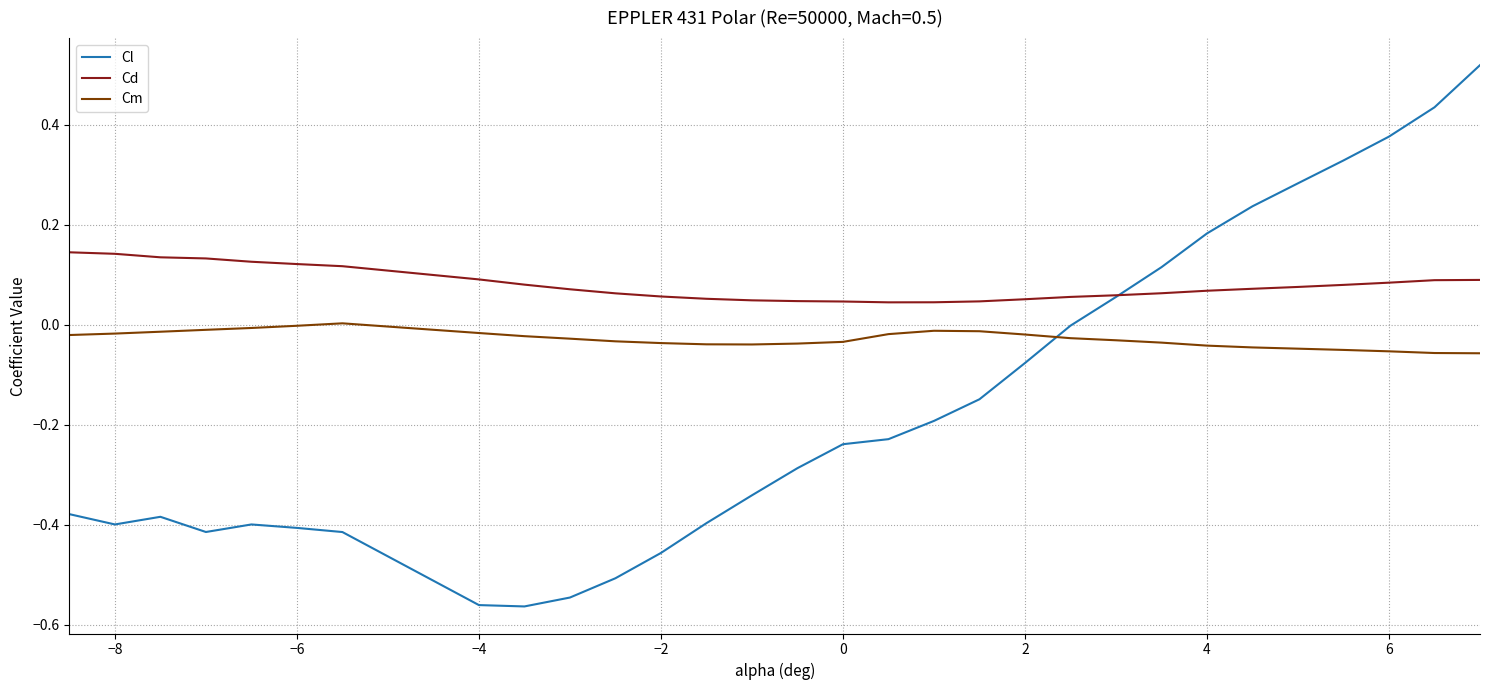

Which series has the widest spread of values?

Cl